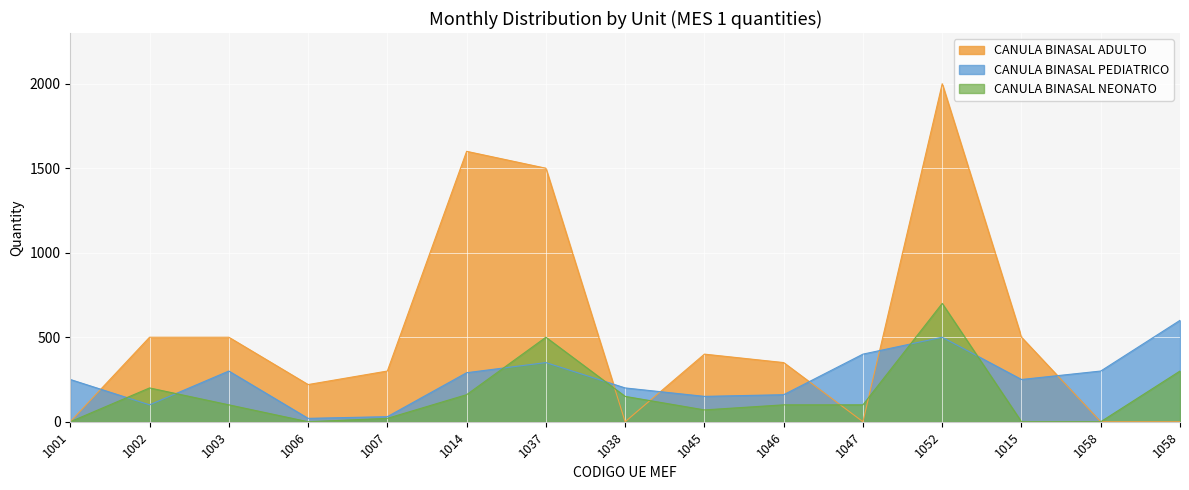

Where is CANULA BINASAL ADULTO nearest to the value 1000?

1002